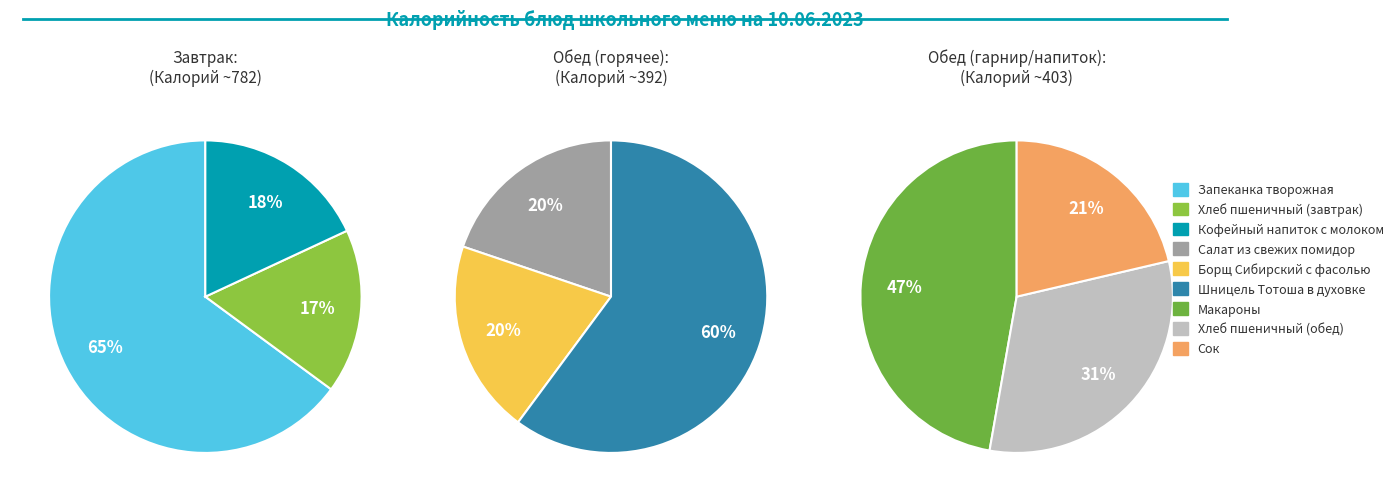

Count the number of slices in the pie.

9